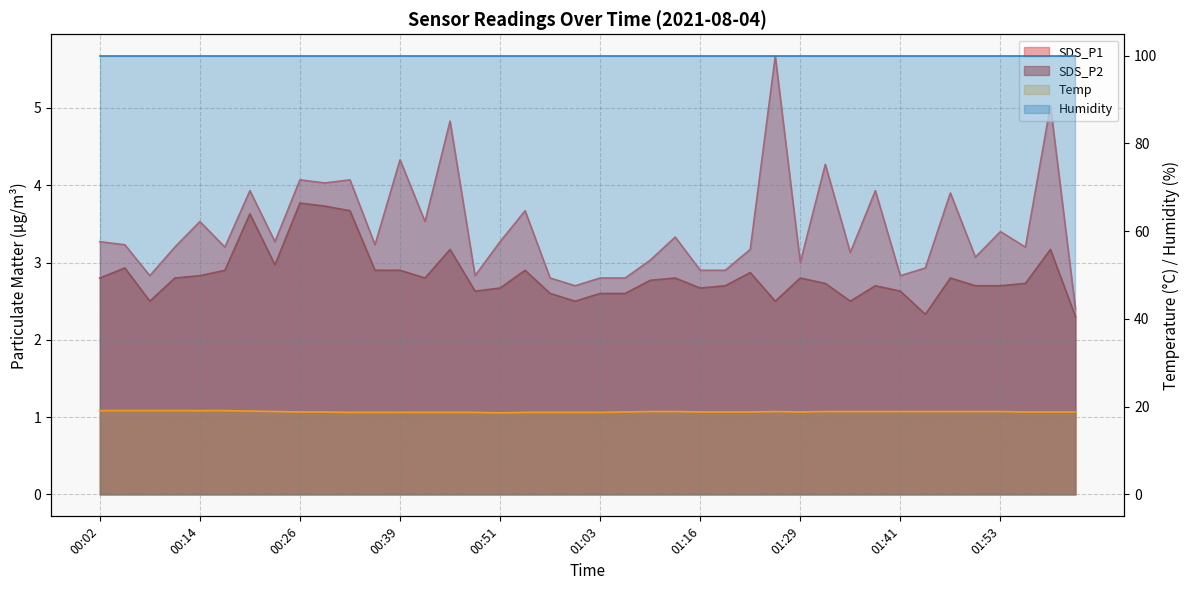

Which series changed the most between 00:51 and 01:16?

SDS_P1